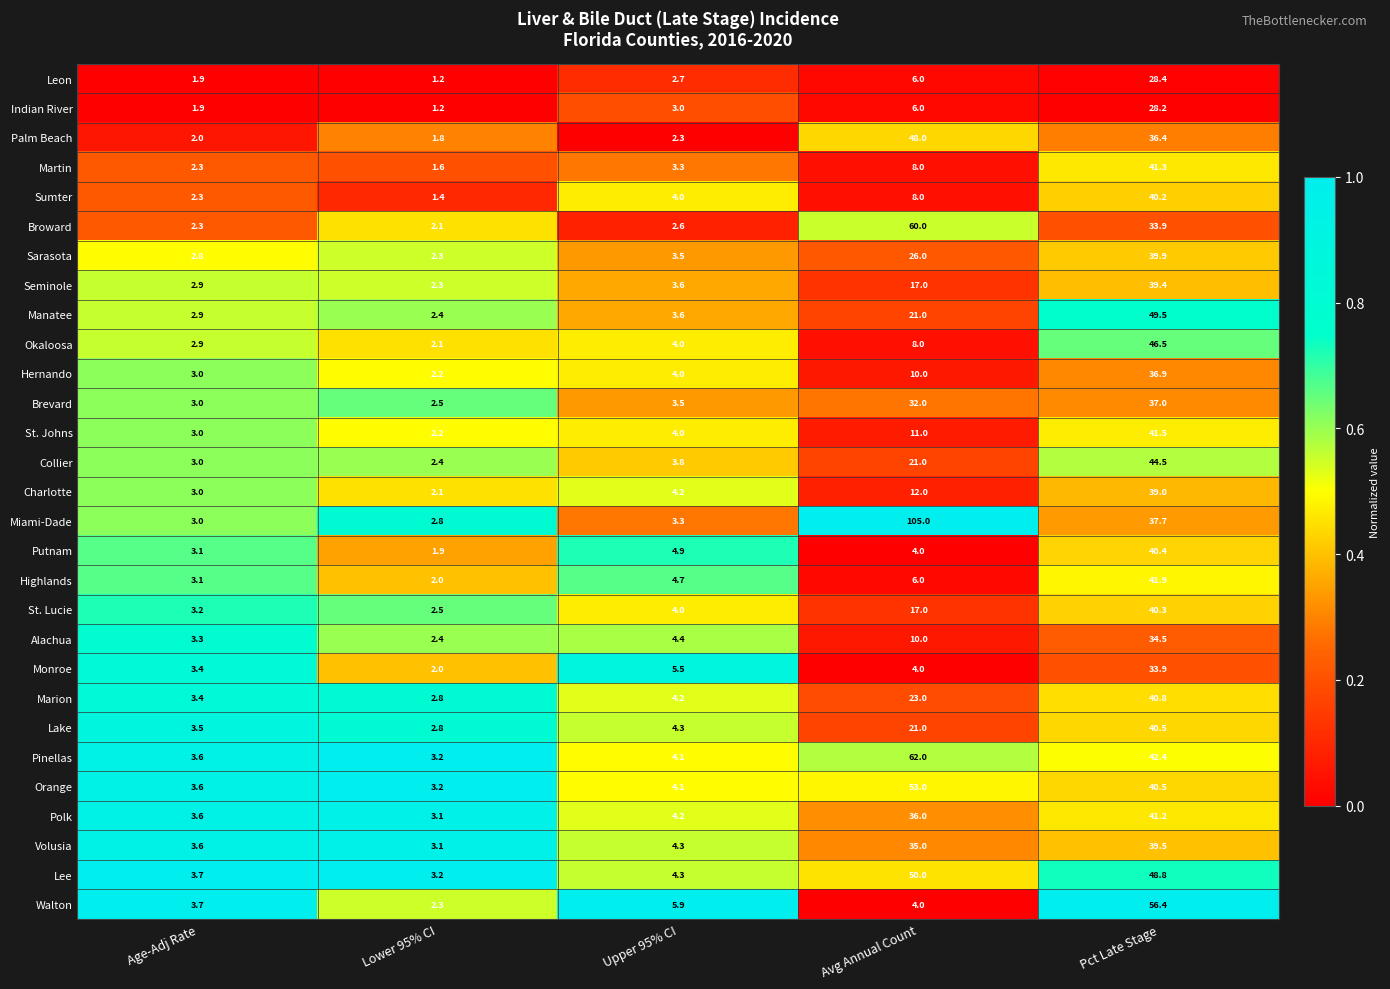

What is the difference between the maximum and minimum values in the Collier series?

42.1